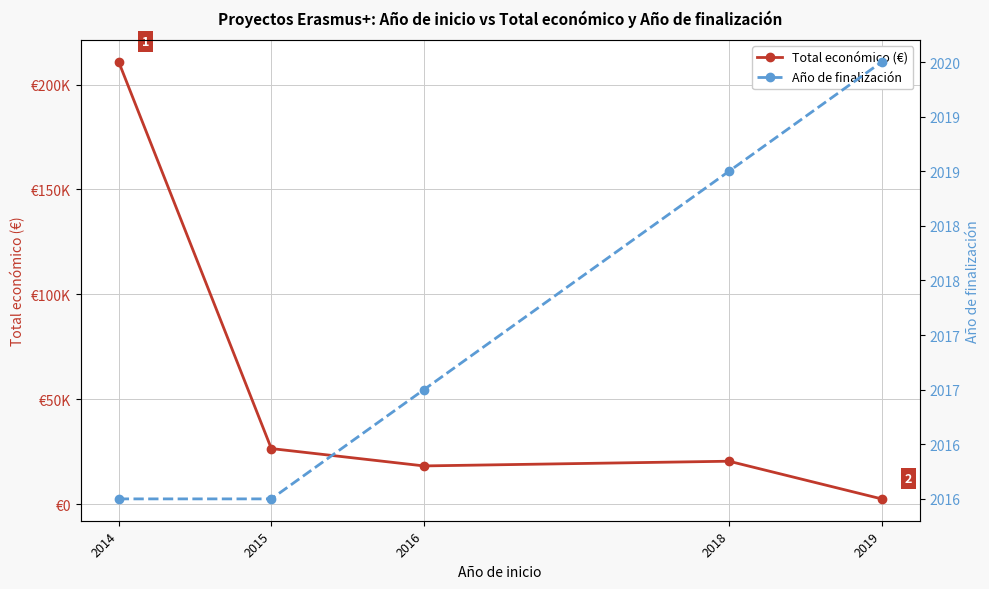

Count the number of categories in the chart.

5